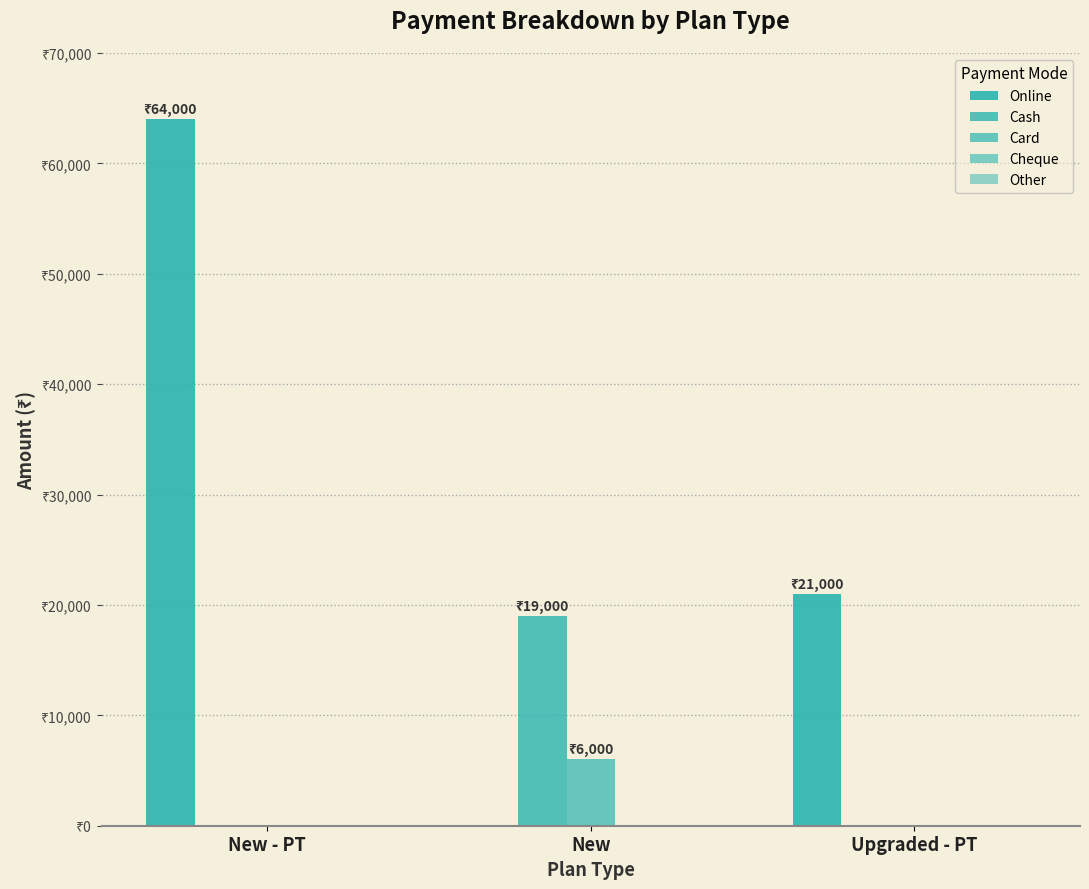

The Online series shows 21000 at Upgraded - PT. True or false?

True